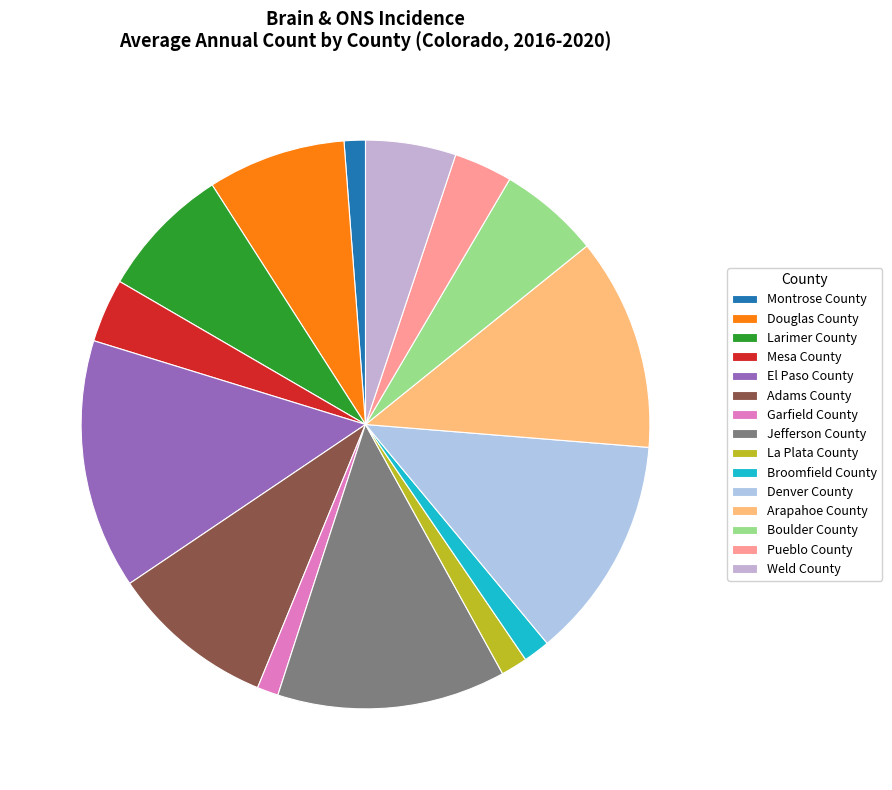

What percentage is the Arapahoe County slice, to the nearest percent?

12%